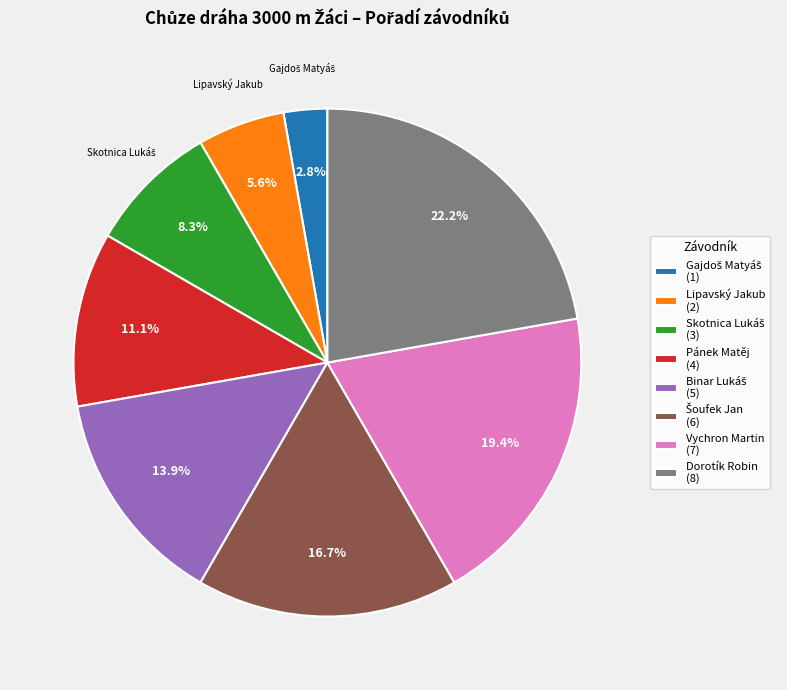

Which category has the biggest portion of the pie?

Dorotík Robin